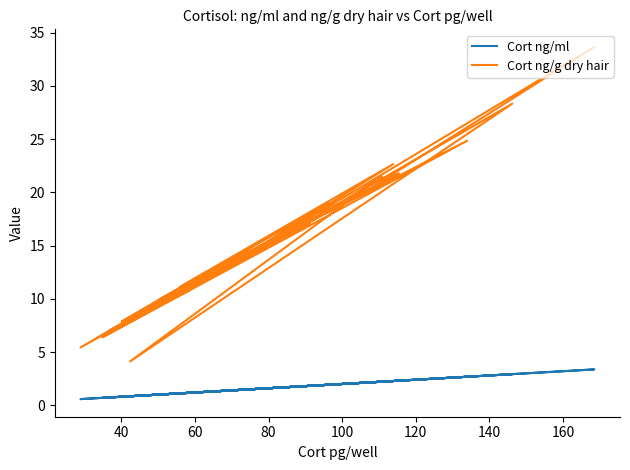

Count the number of data series in this chart.

2